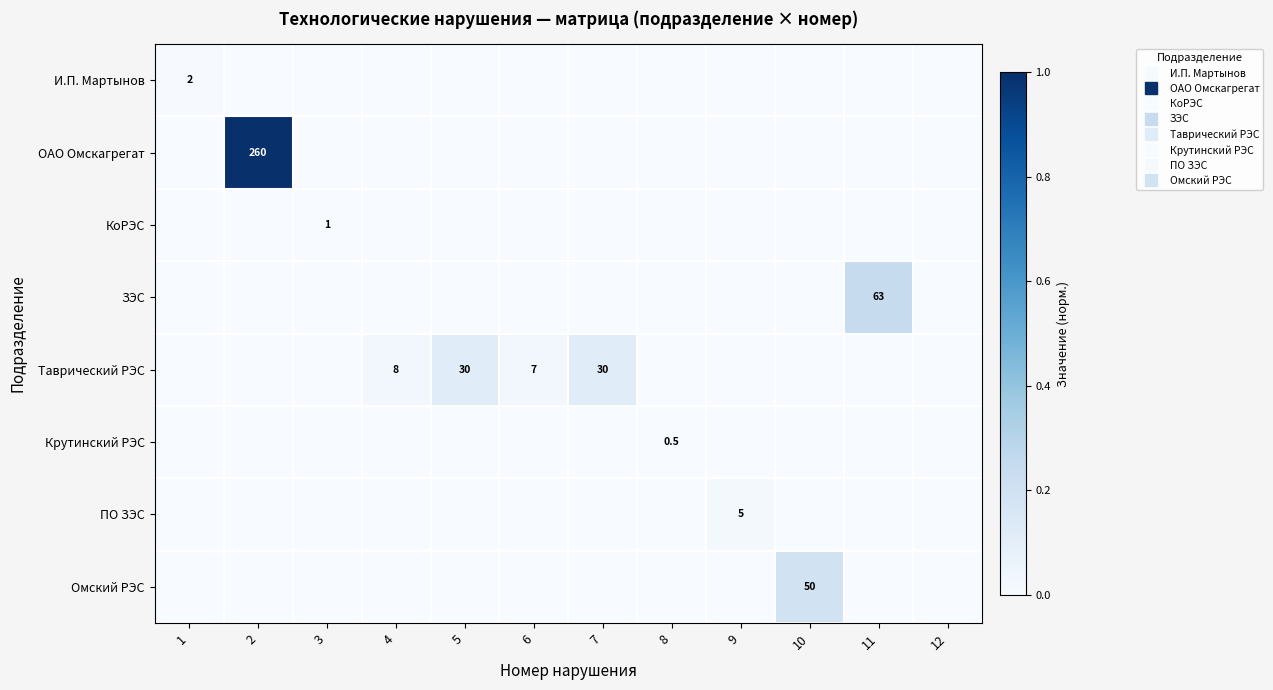

Is the value of ОАО Омскагрегат at 2 greater than the value of ПО ЗЭС at 5?

Yes